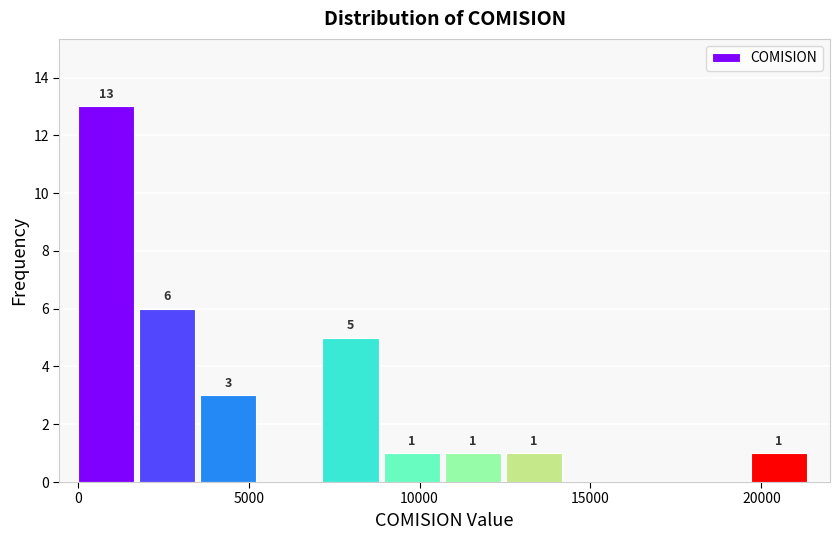

Read against the x-axis, roughly where is the centre of the tallest bar?

1000